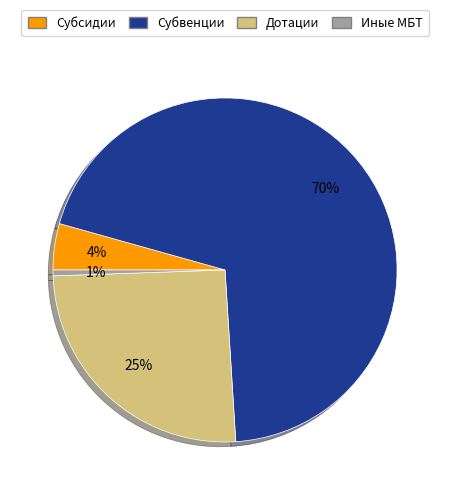

Is there any slice that represents more than half of the pie?

Yes